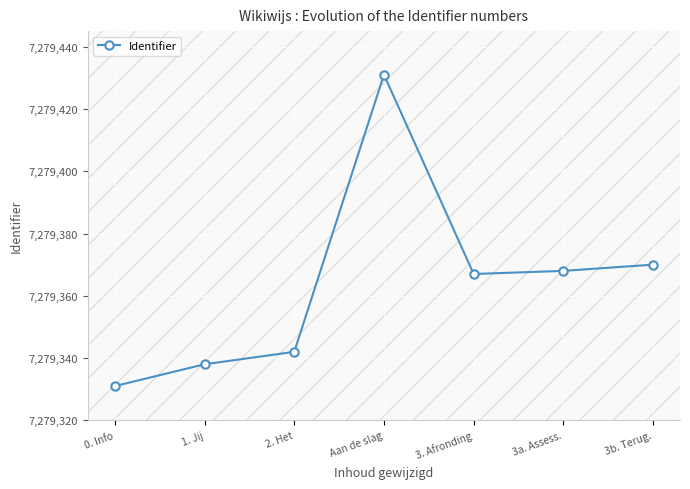

The chart shows a value of 7279368 at 3a. Assess.. True or false?

True